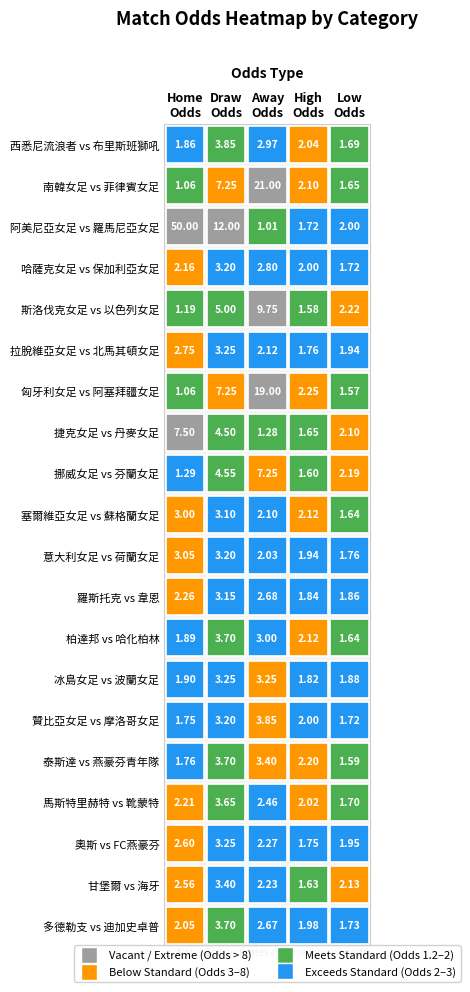

True or false: first_low has a value of 0.4 at 18.

False